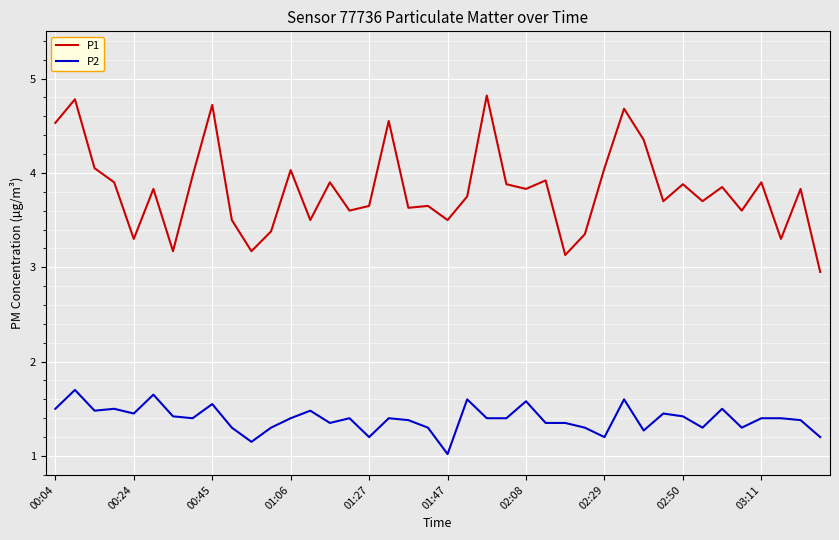

What are all the series names shown in the legend?

P1, P2